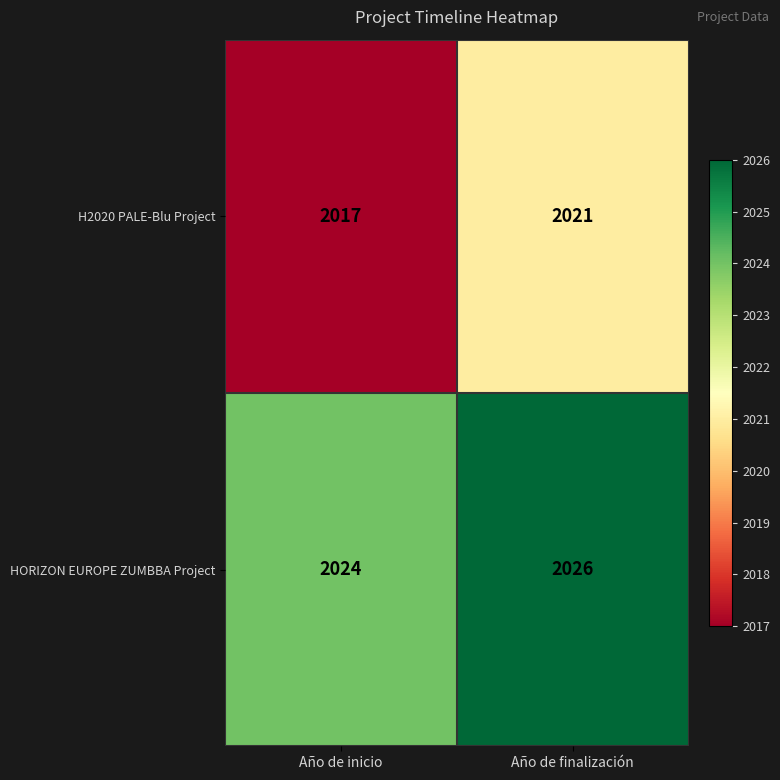

Which series changed the most between Año de inicio and Año de finalización?

H2020 PALE-Blu Project